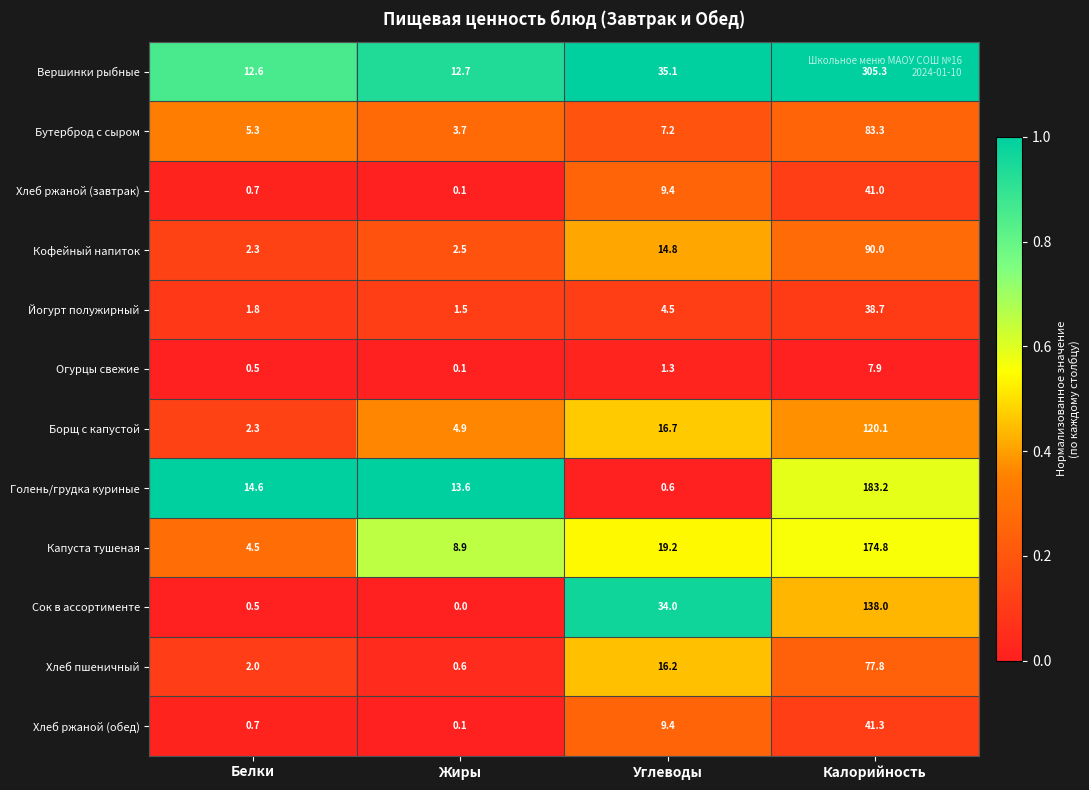

What is the total value across all series at Белки?

47.8